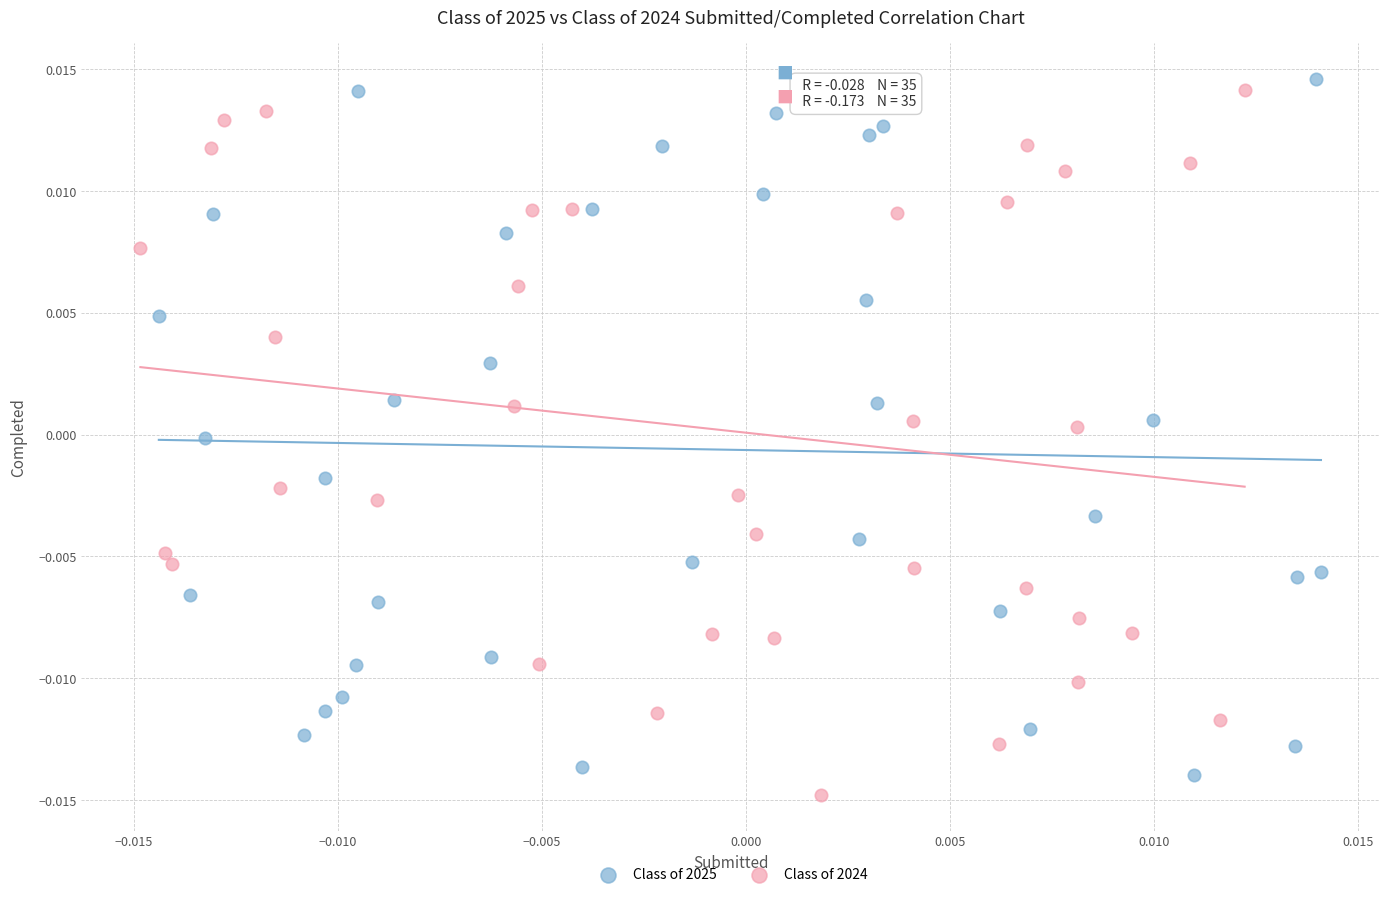

Which series has the widest spread of Y values?

Class of 2024